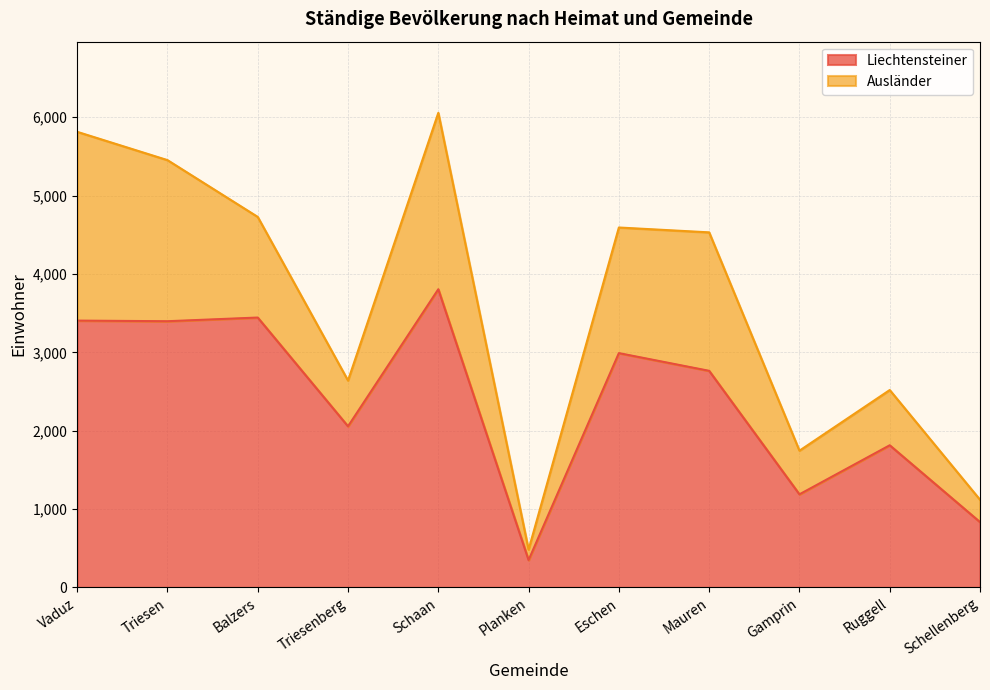

What is the label of the 1st point from the right?

Schellenberg